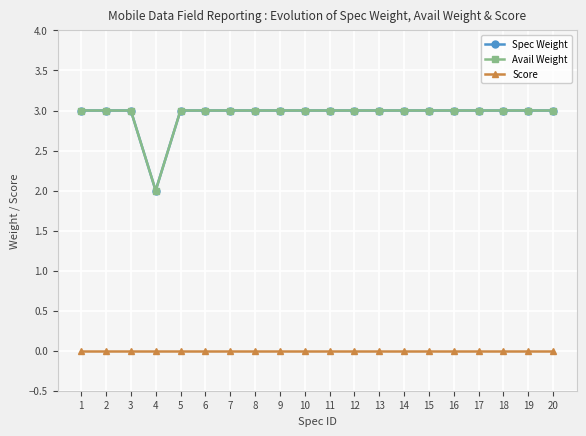

Is it true that Spec Weight equals 3 at 10?

True